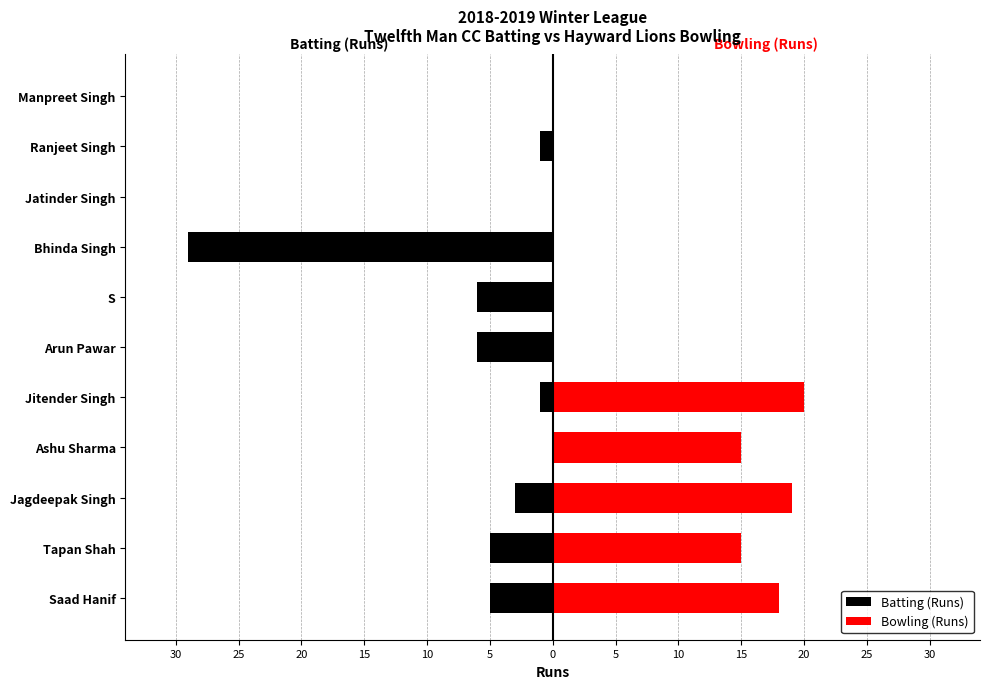

How many bars are there in each group?

2